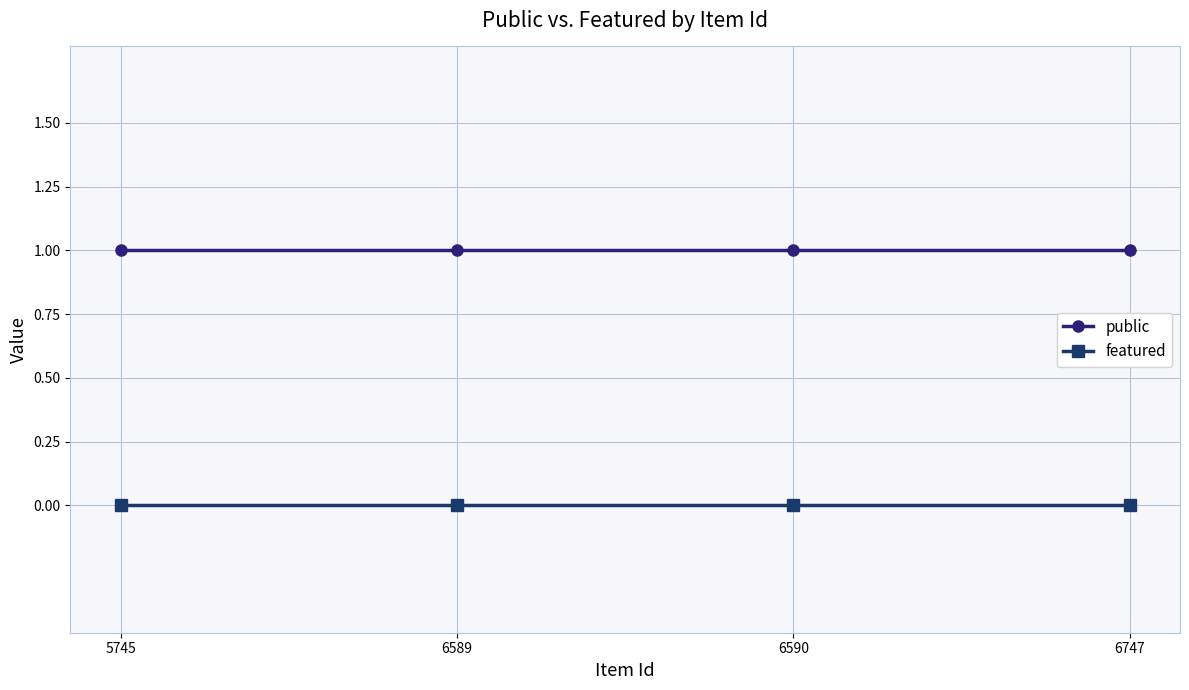

True or false: featured has more than 2 points higher than both neighbors.

False